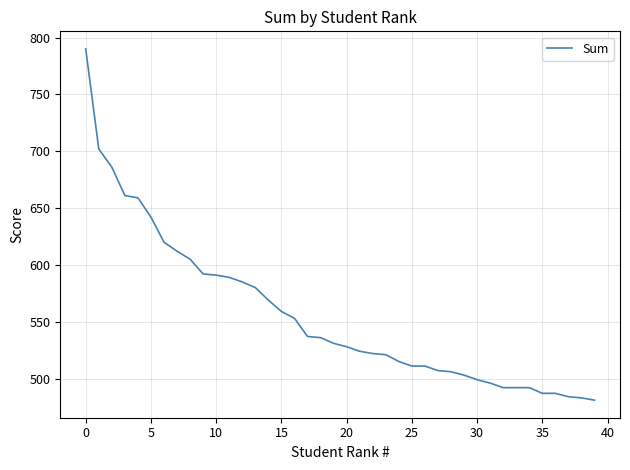

What is the maximum value shown in the chart?

790